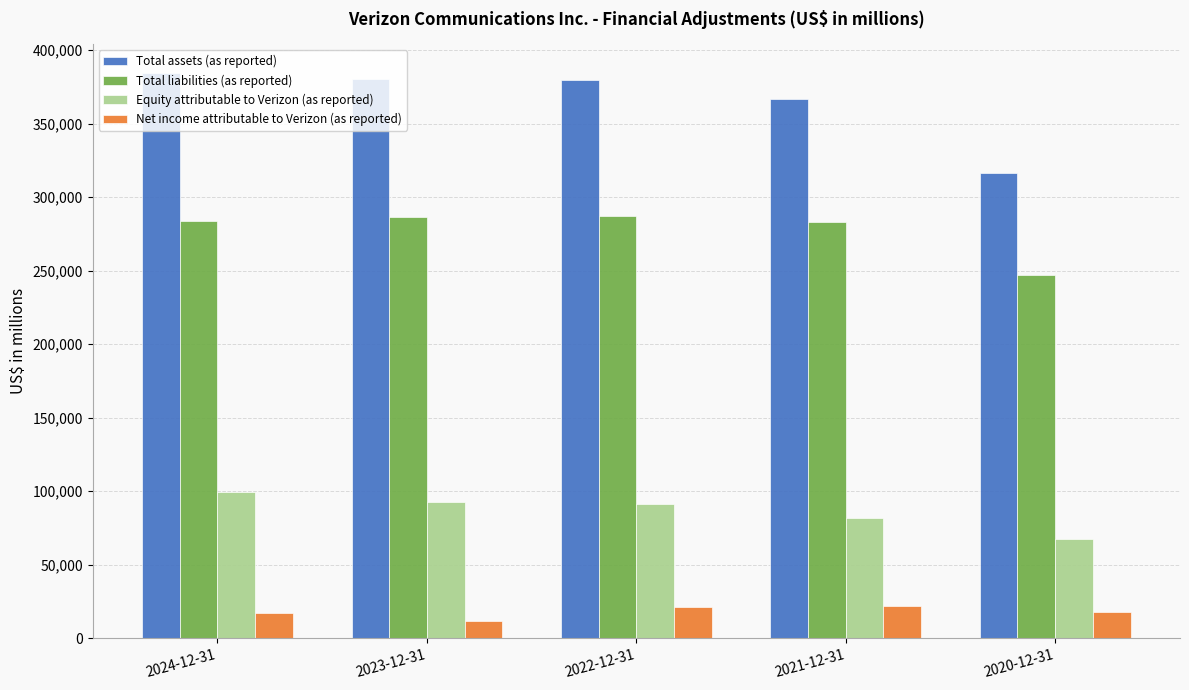

Which series has the largest range (max minus min)?

Total assets (as reported)